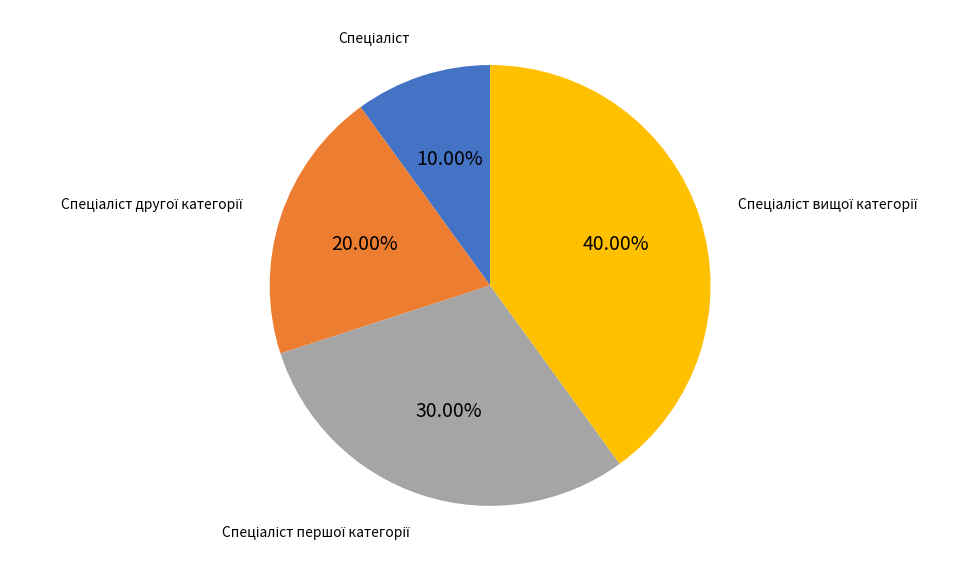

Is there a majority slice in this chart?

No